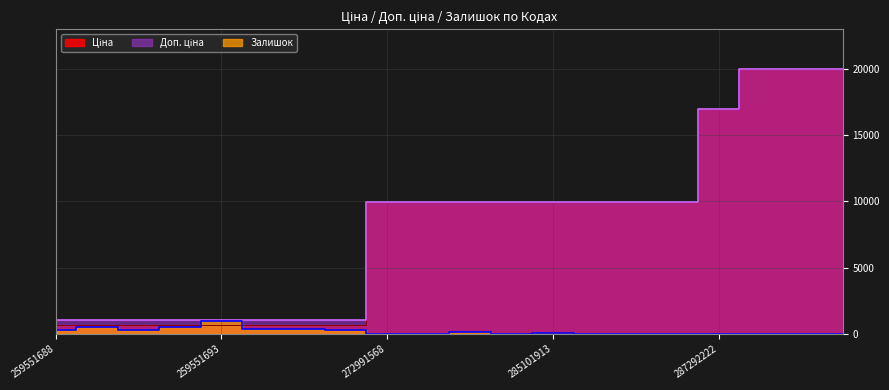

List the labels in order of Ціна value, smallest first.

259551688, 259551689, 259551690, 259551692, 259551693, 259552189, 259552212, 259552213, 272991568, 272991914, 272992170, 285101569, 285101913, 285102044, 285102218, 285102219, 287292222, 287302223, 287302224, 287302225